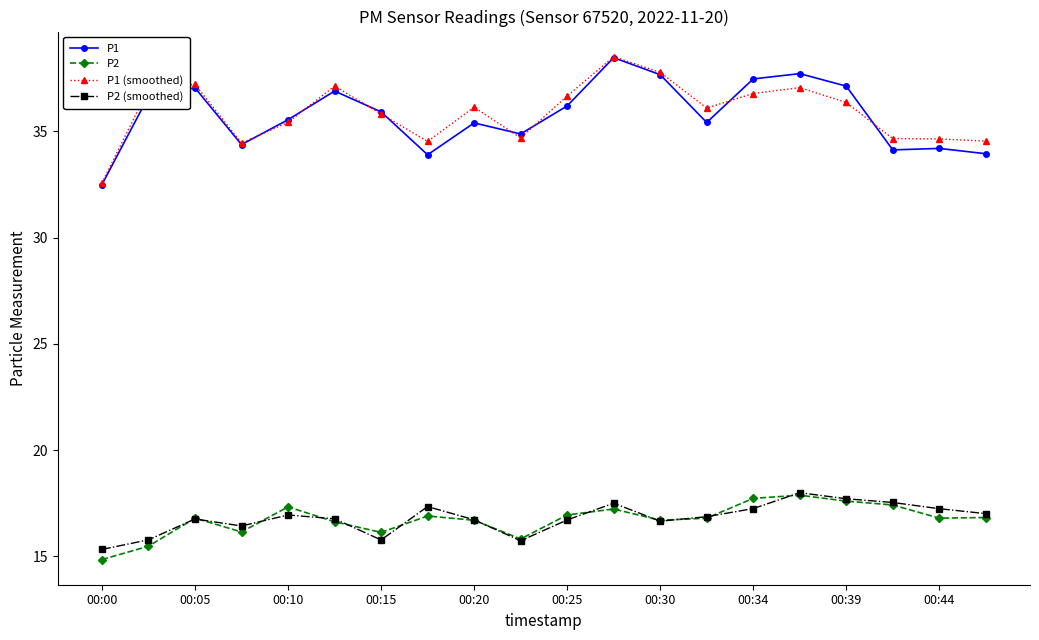

True or false: P2 (smoothed) and P1 cross at least once.

False